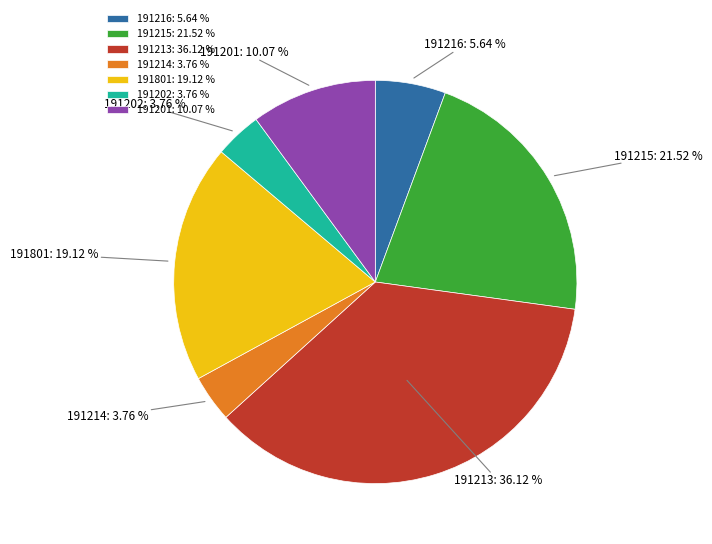

To the nearest percent, what is the average slice percentage?

14%